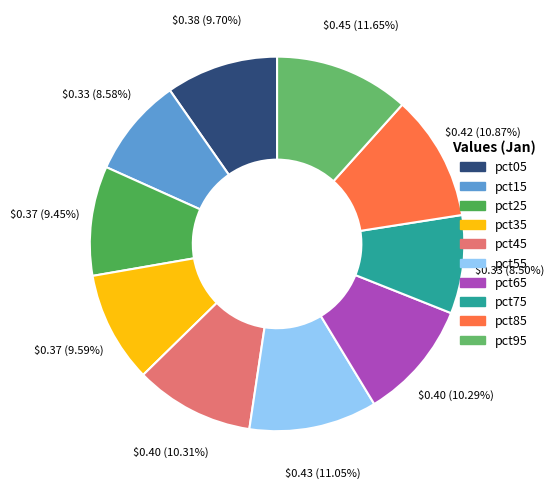

To the nearest percent, what is the combined percentage of pct15 and pct05?

18%